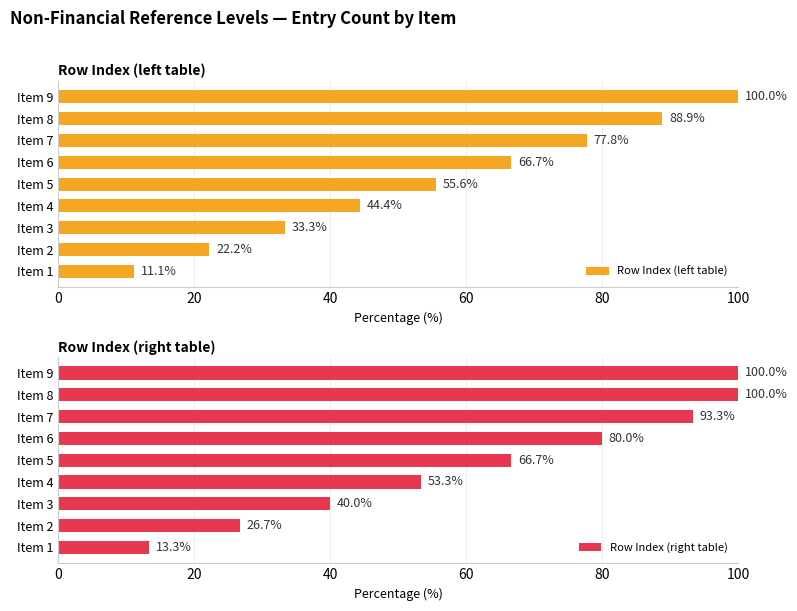

What is the sum of all Row Index (right table) values?

573.3